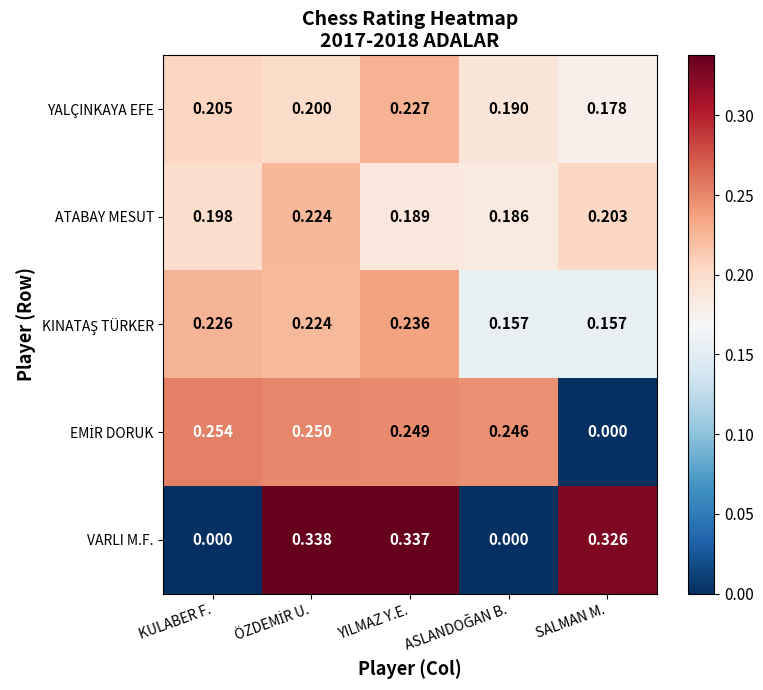

At which category is the sum across all series the highest?

YILMAZ Y.E.